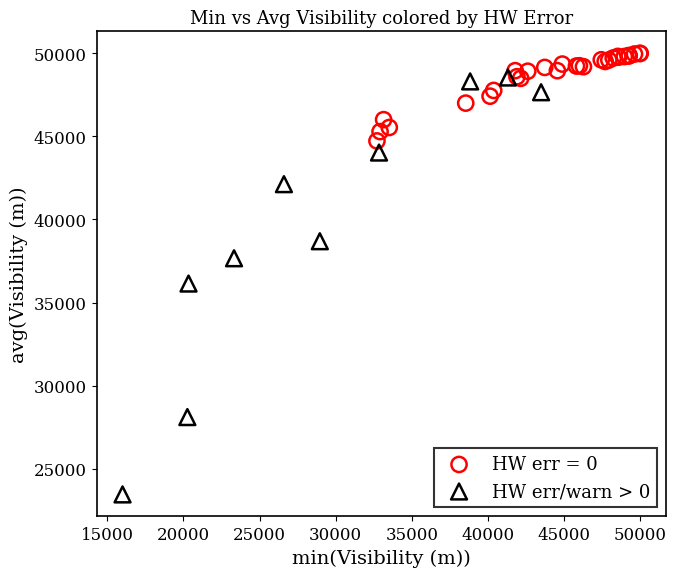

Which series has the largest Y range (max minus min)?

HW err/warn > 0